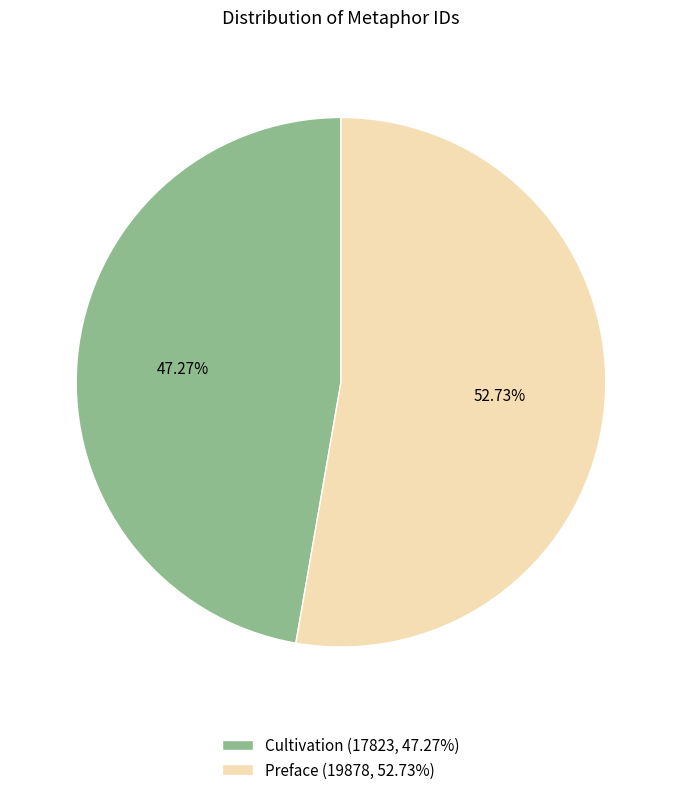

Is there a majority slice in this chart?

Yes